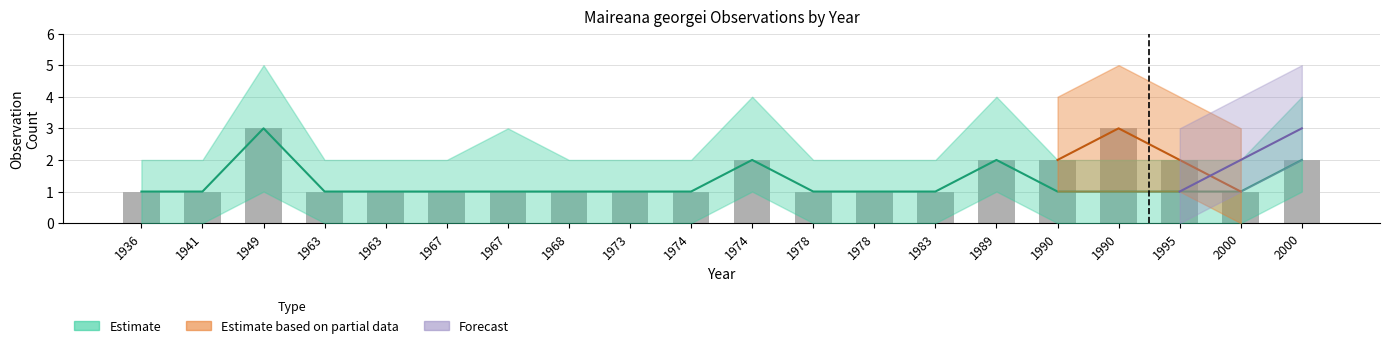

Reading left to right, list all the values displayed in this chart.

1	1	3	1	1	1	1	1	1	1	2	1	1	1	2	2	3	2	1	2